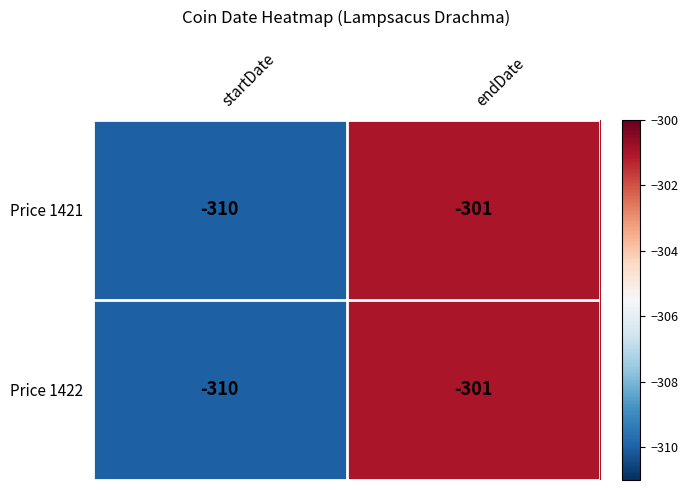

List the labels in order of Price 1422 value, smallest first.

startDate, endDate